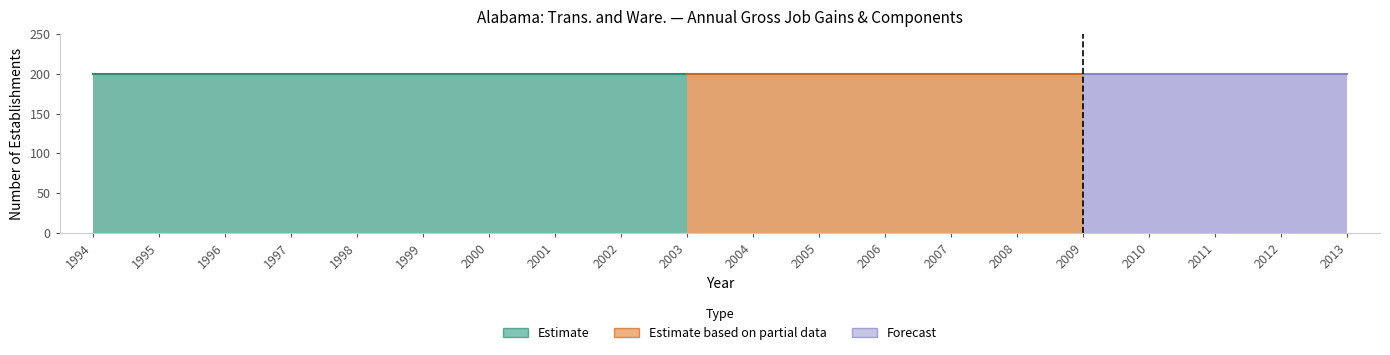

True or false: Opening establishments has a value of 352 at 1995.

False